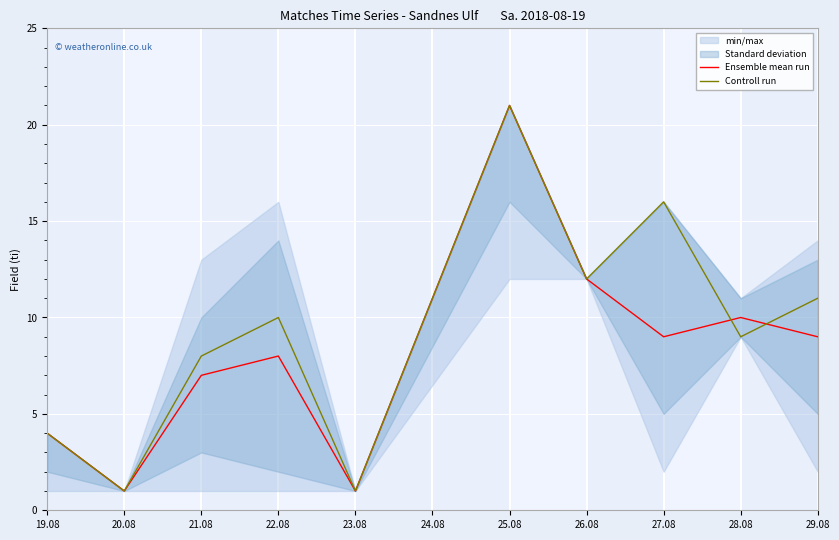

At how many categories does at least one series exceed 14?

2